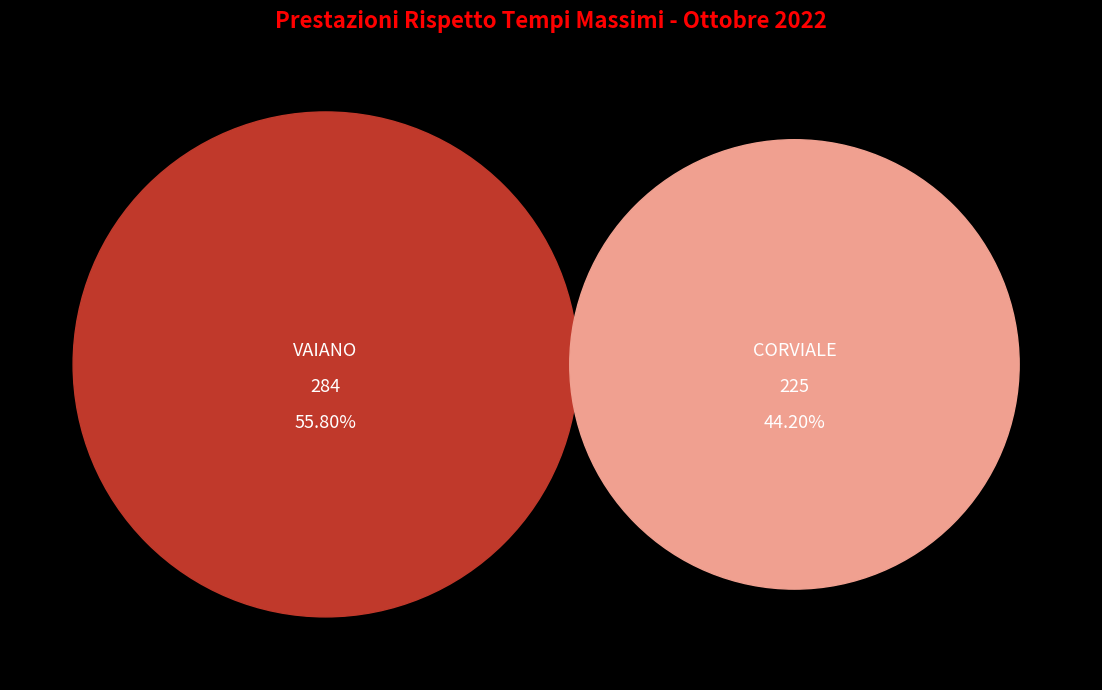

What percentage do CORVIALE and VAIANO together represent?

100.0%